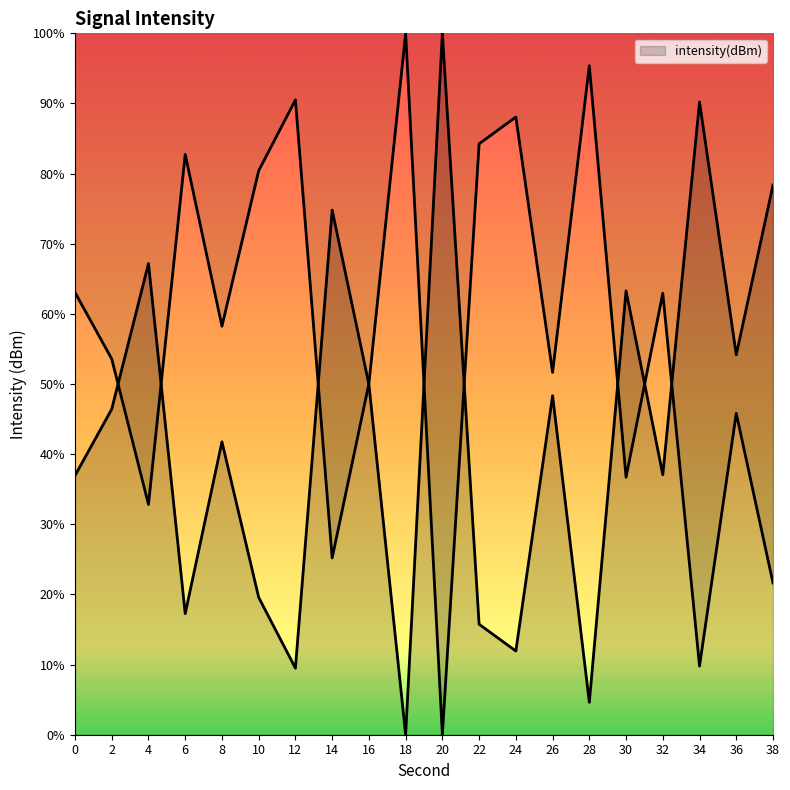

Between 24 and 8, which is larger?

8